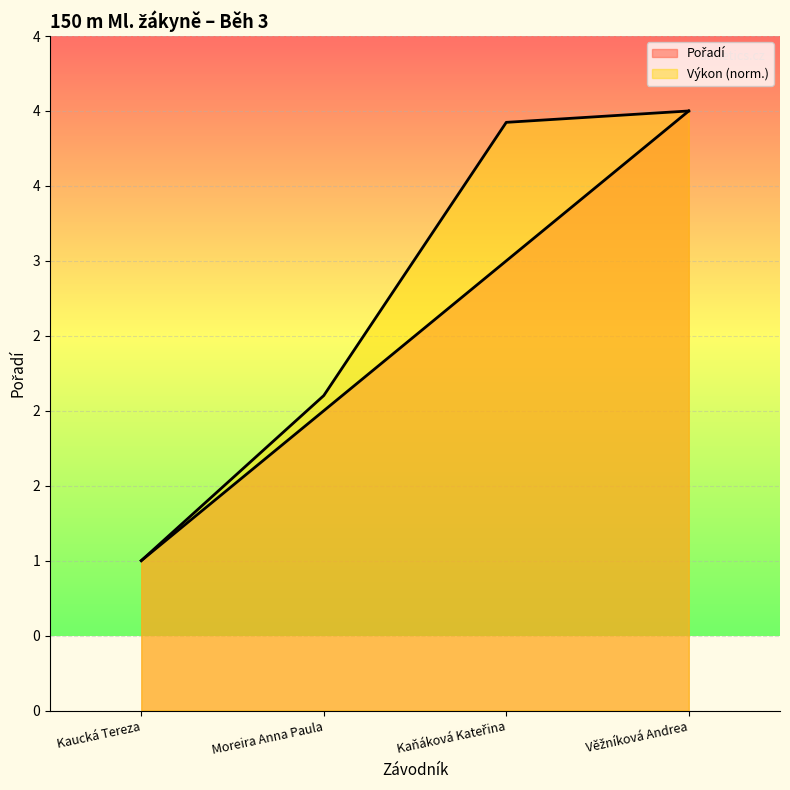

True or false: Pořadí has more than 1 points higher than both neighbors.

False